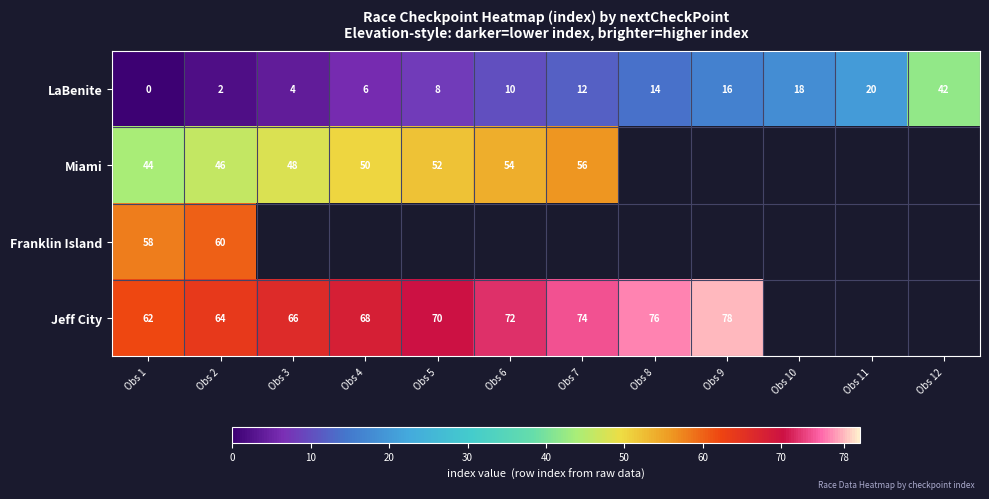

At which category is the sum across all series the highest?

Obs 2